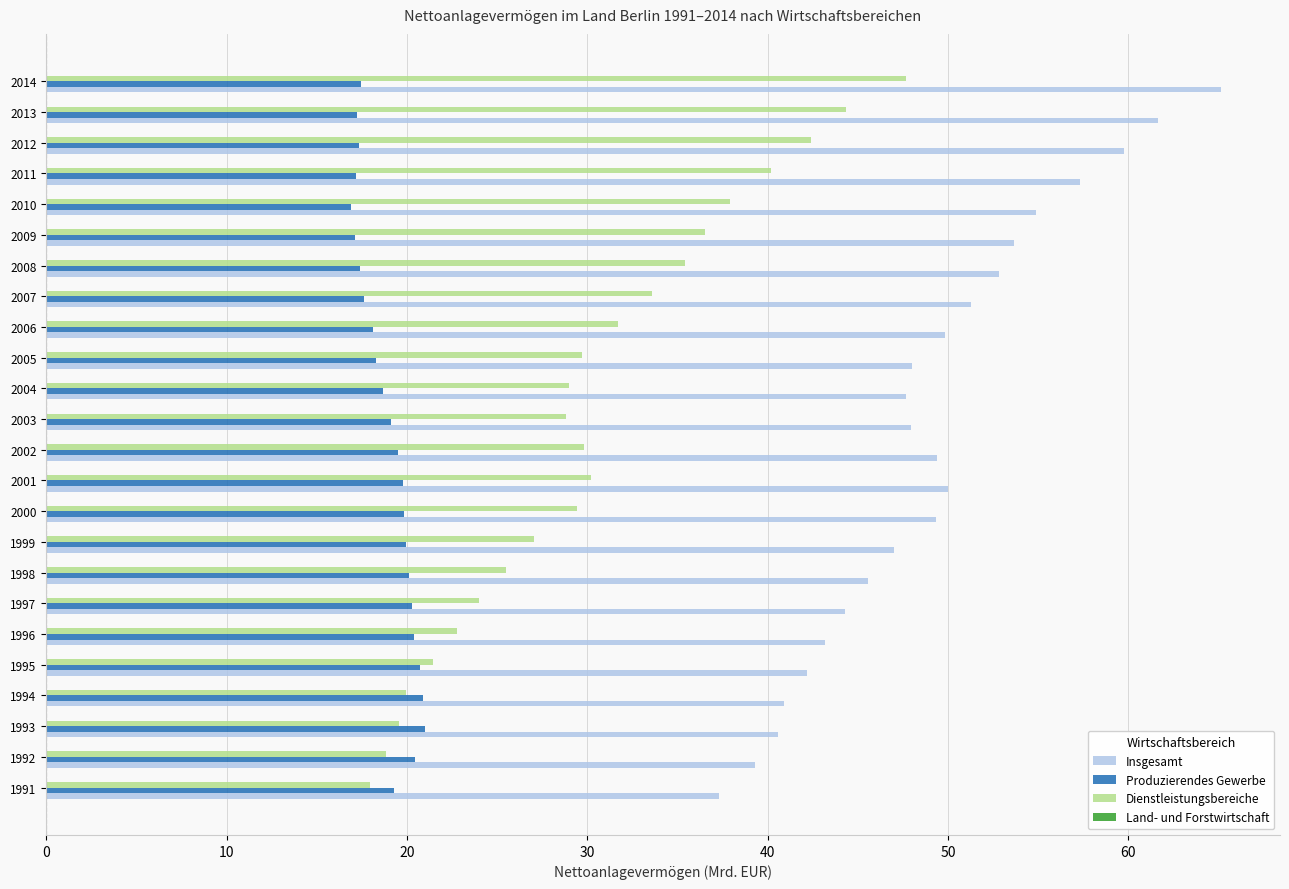

Which series has the largest total across all categories?

Insgesamt